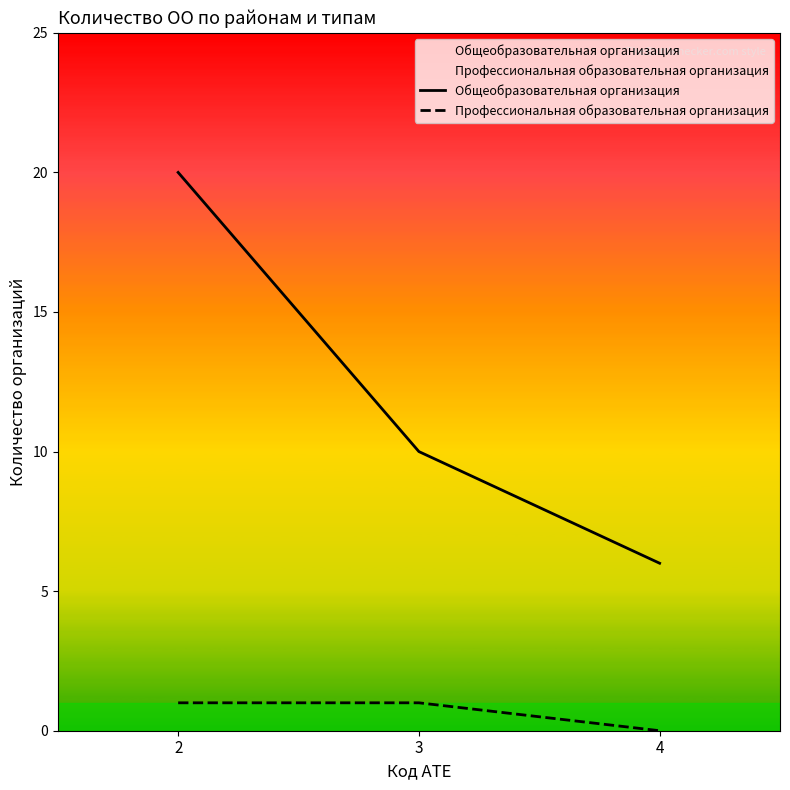

How many categories are shown in the chart?

3